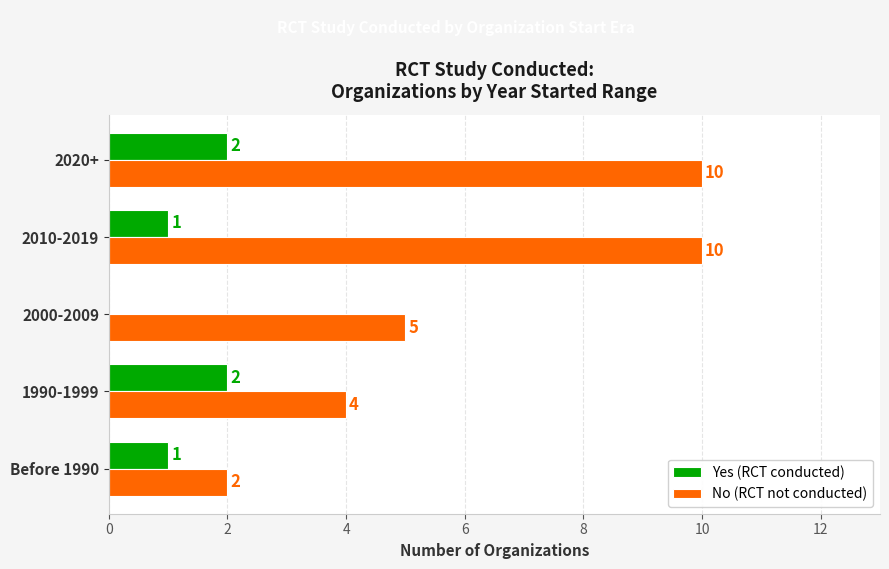

How many positive values does the Yes (RCT conducted) series have?

4